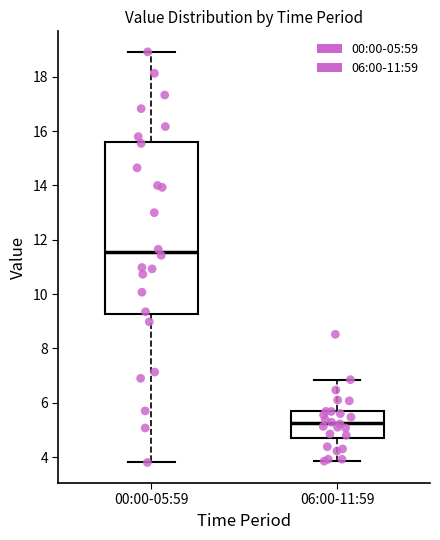

Comparing the boxes themselves (not the whiskers), which one is the tallest?

00:00-05:59